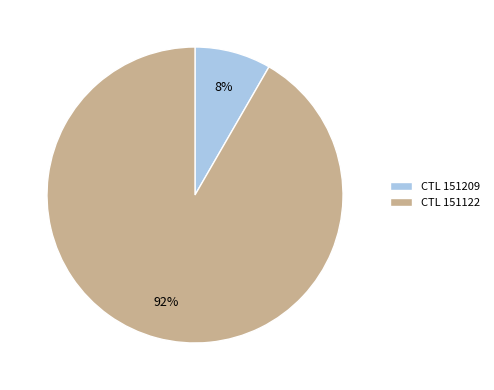

Between CTL 151122 and CTL 151209, which is larger?

CTL 151122